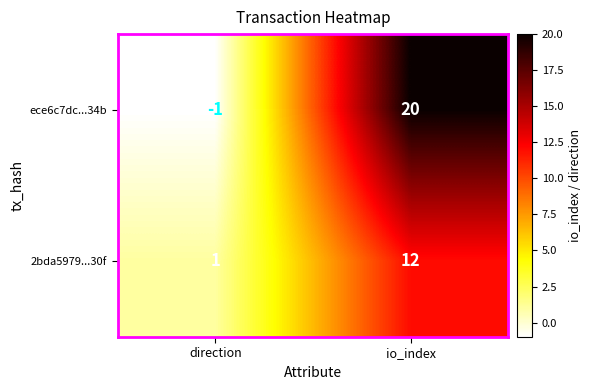

Rank the series by their average value, from highest to lowest.

ece6c7dc...34b, 2bda5979...30f